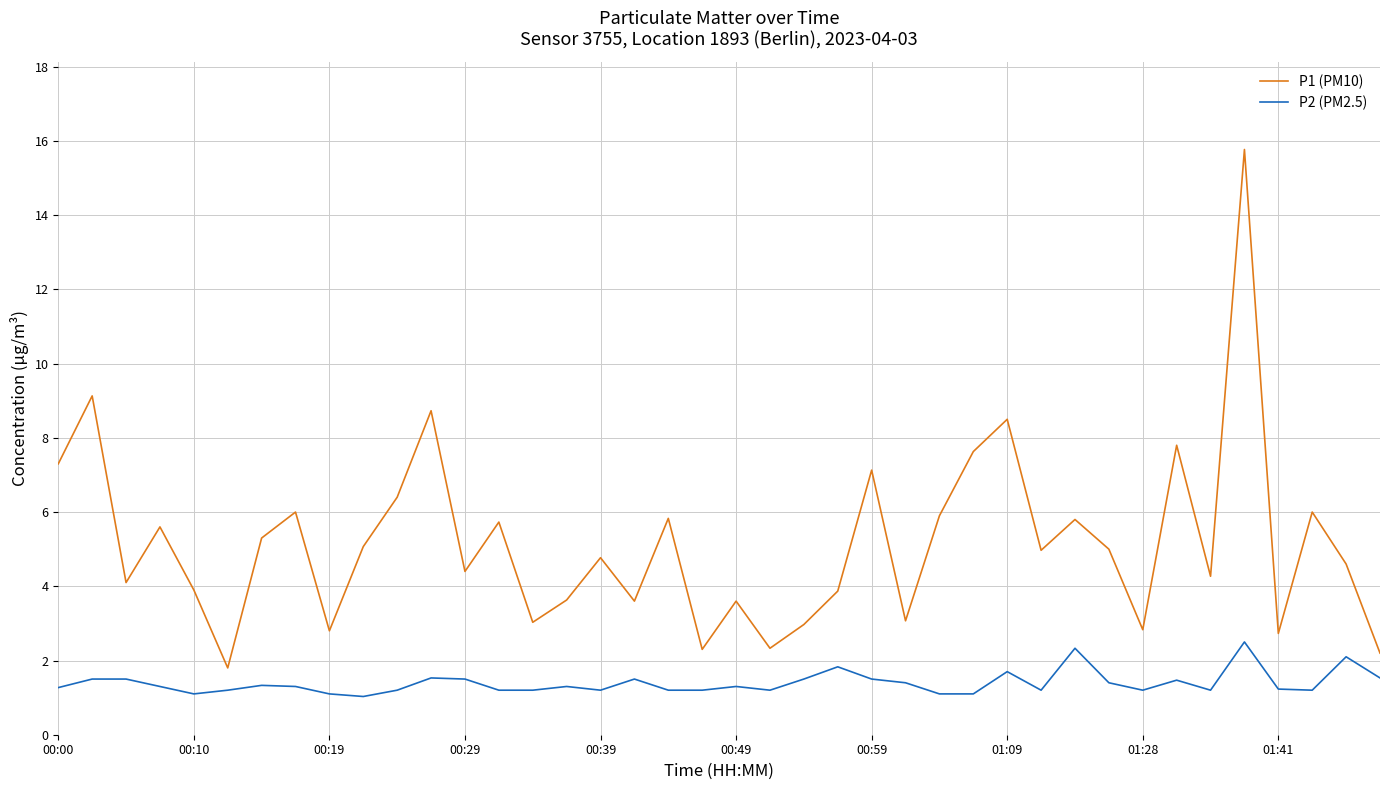

Rank the series by their maximum value, from lowest to highest.

P2 (PM2.5), P1 (PM10)